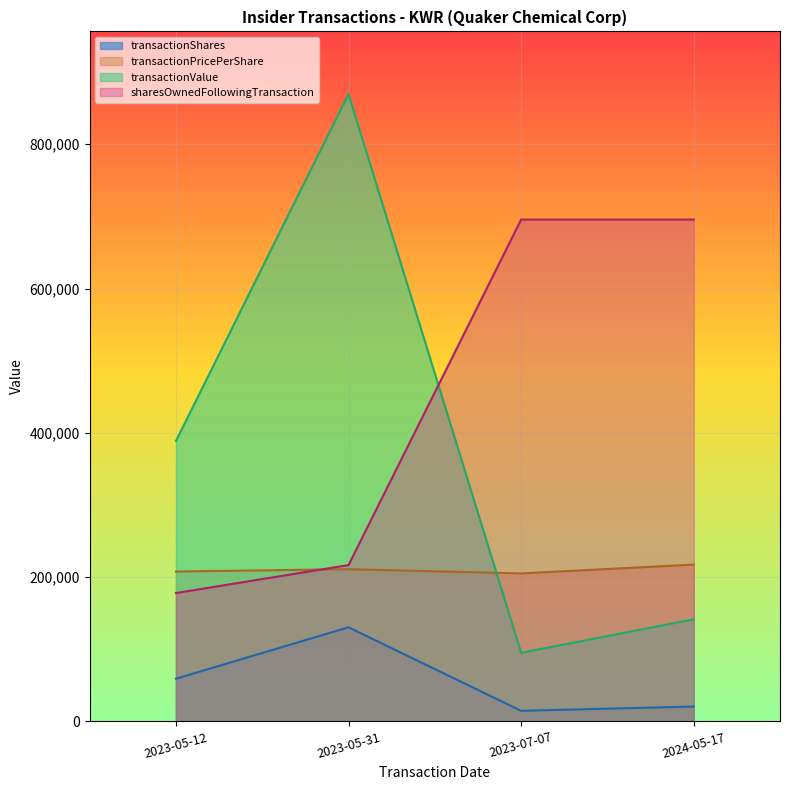

What is the maximum value shown in the chart?

869494.0